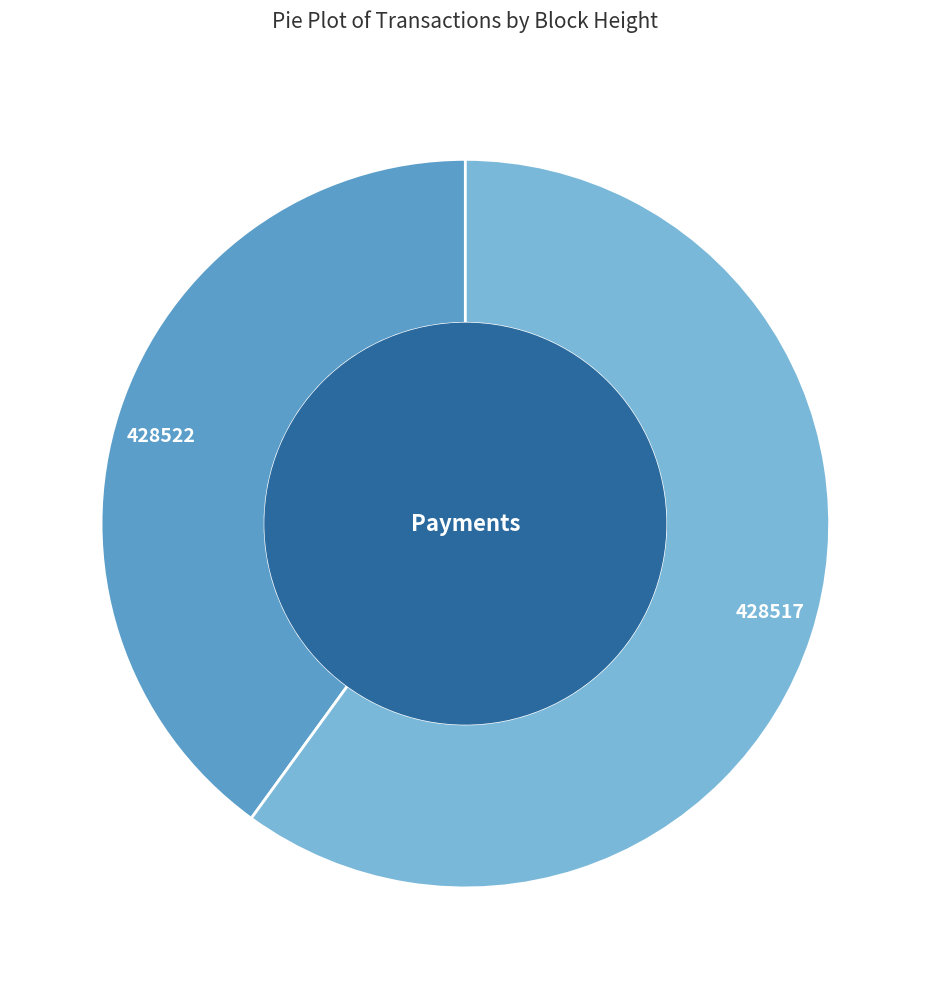

Do 428522 and 428517 together represent more than half of the pie?

Yes